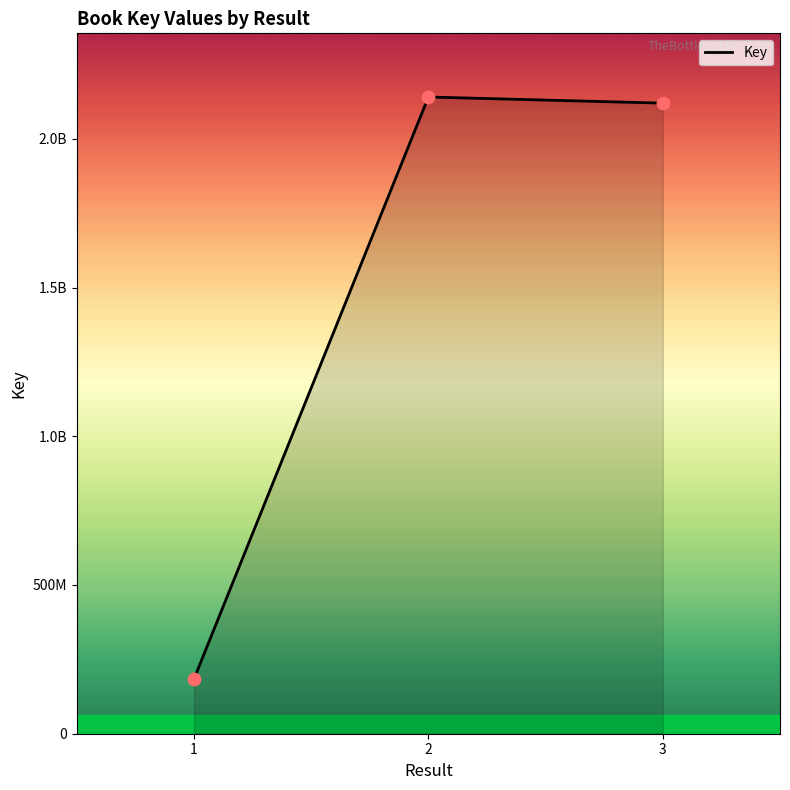

Which has a higher value, 3 or 2?

2